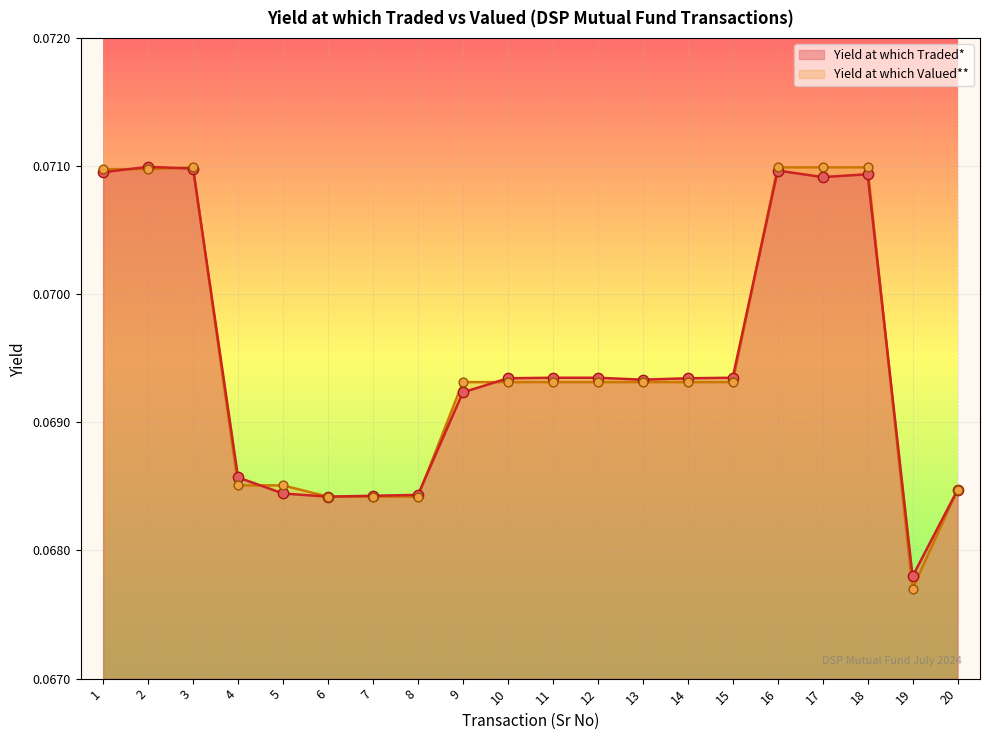

Which series contains the lowest Y value?

Yield at which Valued**